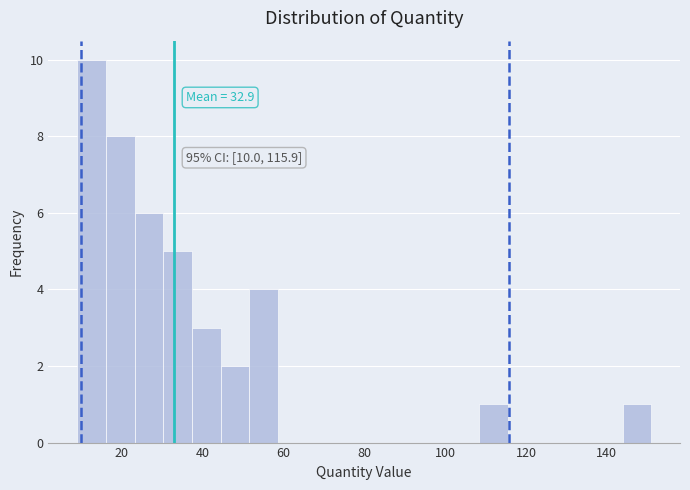

Around what value on the x-axis is the tallest bar? Give the approximate position of its centre, as read against the axis.

12